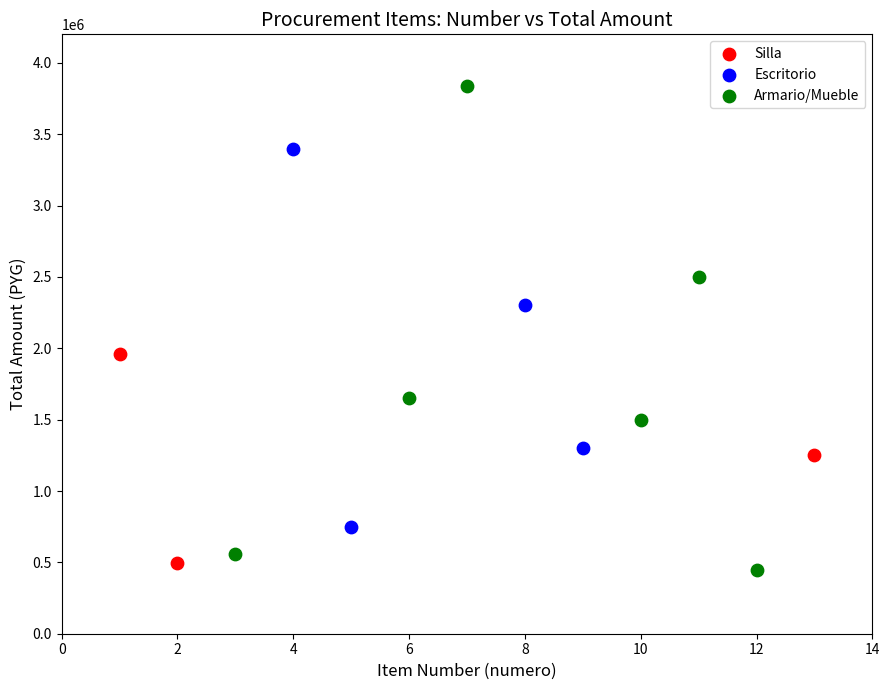

Which series contains the highest Y value?

Armario/Mueble